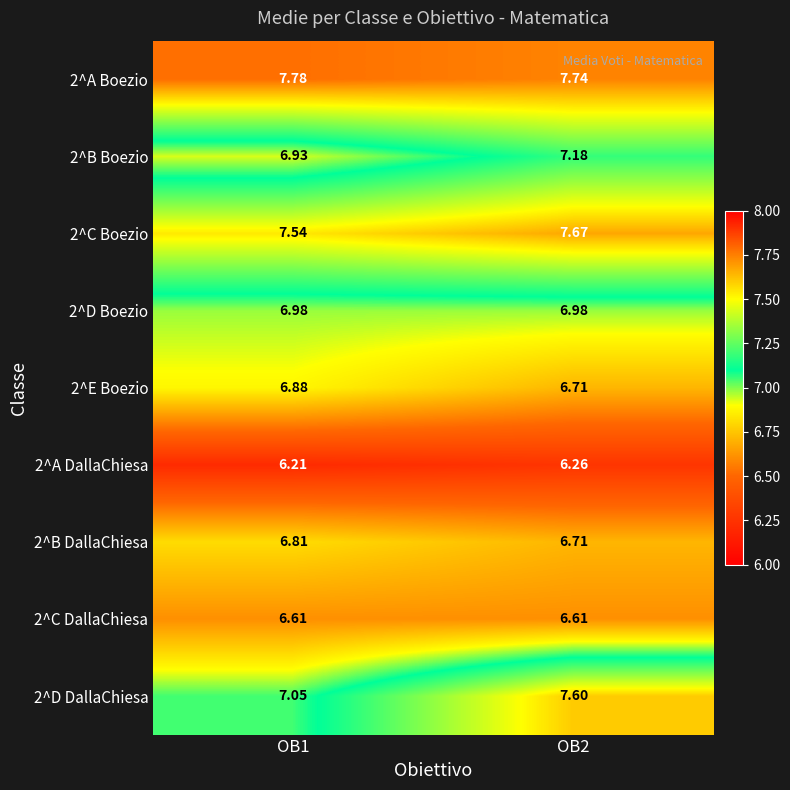

Is the value of 2^D DallaChiesa at OB1 greater than the value of 2^A DallaChiesa at OB2?

Yes